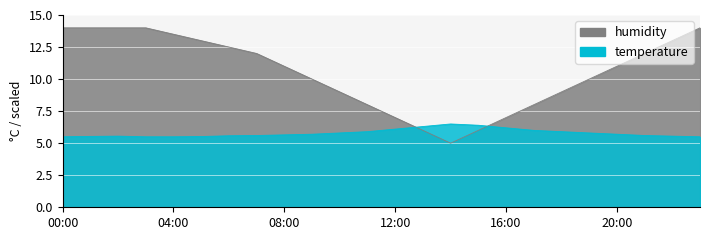

Reading left to right, transcribe all the data shown in this chart.

temperature: 5.5	5.5	5.5	5.5	5.5	5.5	5.6	5.6	5.7	5.7	5.8	5.9	6.1	6.3	6.5	6.4	6.2	6.0	5.9	5.8	5.7	5.6	5.5	5.5
humidity: 14.0	14.0	14.0	14.0	13.5	13.0	12.5	12.0	11.0	10.0	9.0	8.0	7.0	6.0	5.0	6.0	7.0	8.0	9.0	10.0	11.0	12.0	13.0	14.0